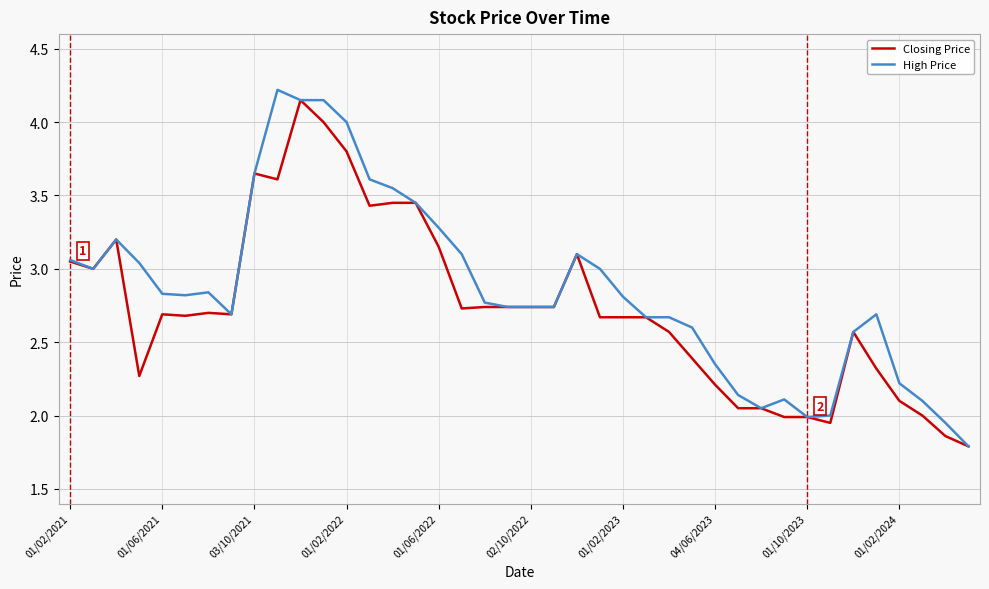

Which series has the largest total across all categories?

High Price